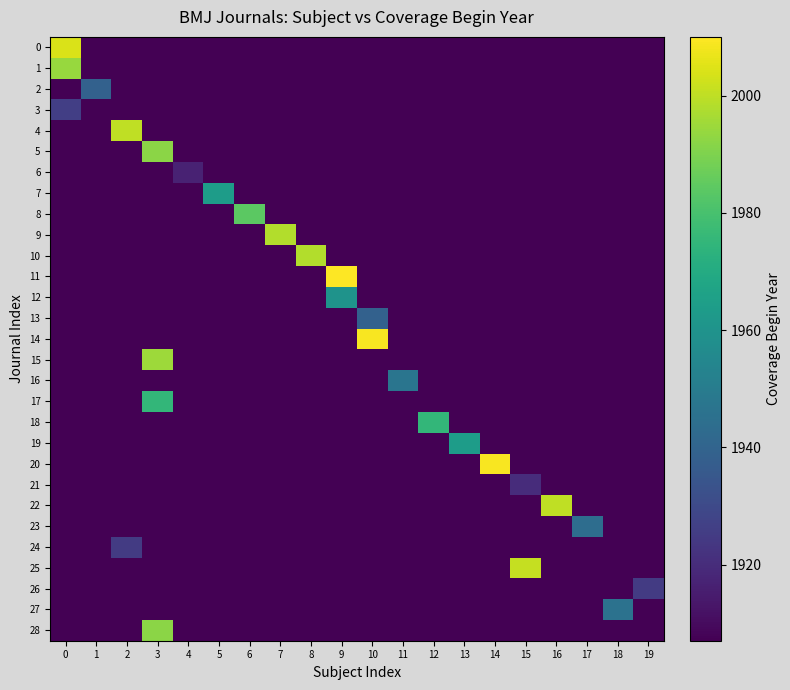

Reading left to right, list all the values displayed in this chart.

0: 0=2004	1=1907	2=1907	3=1907	4=1907	5=1907	6=1907	7=1907	8=1907	9=1907	10=1907	11=1907	12=1907	13=1907	14=1907	15=1907	16=1907	17=1907	18=1907	19=1907
1: 0=1994	1=1907	2=1907	3=1907	4=1907	5=1907	6=1907	7=1907	8=1907	9=1907	10=1907	11=1907	12=1907	13=1907	14=1907	15=1907	16=1907	17=1907	18=1907	19=1907
2: 0=1907	1=1939	2=1907	3=1907	4=1907	5=1907	6=1907	7=1907	8=1907	9=1907	10=1907	11=1907	12=1907	13=1907	14=1907	15=1907	16=1907	17=1907	18=1907	19=1907
3: 0=1926	1=1907	2=1907	3=1907	4=1907	5=1907	6=1907	7=1907	8=1907	9=1907	10=1907	11=1907	12=1907	13=1907	14=1907	15=1907	16=1907	17=1907	18=1907	19=1907
4: 0=1907	1=1907	2=2000	3=1907	4=1907	5=1907	6=1907	7=1907	8=1907	9=1907	10=1907	11=1907	12=1907	13=1907	14=1907	15=1907	16=1907	17=1907	18=1907	19=1907
5: 0=1907	1=1907	2=1907	3=1992	4=1907	5=1907	6=1907	7=1907	8=1907	9=1907	10=1907	11=1907	12=1907	13=1907	14=1907	15=1907	16=1907	17=1907	18=1907	19=1907
6: 0=1907	1=1907	2=1907	3=1907	4=1917	5=1907	6=1907	7=1907	8=1907	9=1907	10=1907	11=1907	12=1907	13=1907	14=1907	15=1907	16=1907	17=1907	18=1907	19=1907
7: 0=1907	1=1907	2=1907	3=1907	4=1907	5=1964	6=1907	7=1907	8=1907	9=1907	10=1907	11=1907	12=1907	13=1907	14=1907	15=1907	16=1907	17=1907	18=1907	19=1907
8: 0=1907	1=1907	2=1907	3=1907	4=1907	5=1907	6=1984	7=1907	8=1907	9=1907	10=1907	11=1907	12=1907	13=1907	14=1907	15=1907	16=1907	17=1907	18=1907	19=1907
9: 0=1907	1=1907	2=1907	3=1907	4=1907	5=1907	6=1907	7=1998	8=1907	9=1907	10=1907	11=1907	12=1907	13=1907	14=1907	15=1907	16=1907	17=1907	18=1907	19=1907
10: 0=1907	1=1907	2=1907	3=1907	4=1907	5=1907	6=1907	7=1907	8=1998	9=1907	10=1907	11=1907	12=1907	13=1907	14=1907	15=1907	16=1907	17=1907	18=1907	19=1907
11: 0=1907	1=1907	2=1907	3=1907	4=1907	5=1907	6=1907	7=1907	8=1907	9=2010	10=1907	11=1907	12=1907	13=1907	14=1907	15=1907	16=1907	17=1907	18=1907	19=1907
12: 0=1907	1=1907	2=1907	3=1907	4=1907	5=1907	6=1907	7=1907	8=1907	9=1960	10=1907	11=1907	12=1907	13=1907	14=1907	15=1907	16=1907	17=1907	18=1907	19=1907
13: 0=1907	1=1907	2=1907	3=1907	4=1907	5=1907	6=1907	7=1907	8=1907	9=1907	10=1939	11=1907	12=1907	13=1907	14=1907	15=1907	16=1907	17=1907	18=1907	19=1907
14: 0=1907	1=1907	2=1907	3=1907	4=1907	5=1907	6=1907	7=1907	8=1907	9=1907	10=2009	11=1907	12=1907	13=1907	14=1907	15=1907	16=1907	17=1907	18=1907	19=1907
15: 0=1907	1=1907	2=1907	3=1995	4=1907	5=1907	6=1907	7=1907	8=1907	9=1907	10=1907	11=1907	12=1907	13=1907	14=1907	15=1907	16=1907	17=1907	18=1907	19=1907
16: 0=1907	1=1907	2=1907	3=1907	4=1907	5=1907	6=1907	7=1907	8=1907	9=1907	10=1907	11=1947	12=1907	13=1907	14=1907	15=1907	16=1907	17=1907	18=1907	19=1907
17: 0=1907	1=1907	2=1907	3=1975	4=1907	5=1907	6=1907	7=1907	8=1907	9=1907	10=1907	11=1907	12=1907	13=1907	14=1907	15=1907	16=1907	17=1907	18=1907	19=1907
18: 0=1907	1=1907	2=1907	3=1907	4=1907	5=1907	6=1907	7=1907	8=1907	9=1907	10=1907	11=1907	12=1975	13=1907	14=1907	15=1907	16=1907	17=1907	18=1907	19=1907
19: 0=1907	1=1907	2=1907	3=1907	4=1907	5=1907	6=1907	7=1907	8=1907	9=1907	10=1907	11=1907	12=1907	13=1964	14=1907	15=1907	16=1907	17=1907	18=1907	19=1907
20: 0=1907	1=1907	2=1907	3=1907	4=1907	5=1907	6=1907	7=1907	8=1907	9=1907	10=1907	11=1907	12=1907	13=1907	14=2009	15=1907	16=1907	17=1907	18=1907	19=1907
21: 0=1907	1=1907	2=1907	3=1907	4=1907	5=1907	6=1907	7=1907	8=1907	9=1907	10=1907	11=1907	12=1907	13=1907	14=1907	15=1920	16=1907	17=1907	18=1907	19=1907
22: 0=1907	1=1907	2=1907	3=1907	4=1907	5=1907	6=1907	7=1907	8=1907	9=1907	10=1907	11=1907	12=1907	13=1907	14=1907	15=1907	16=2000	17=1907	18=1907	19=1907
23: 0=1907	1=1907	2=1907	3=1907	4=1907	5=1907	6=1907	7=1907	8=1907	9=1907	10=1907	11=1907	12=1907	13=1907	14=1907	15=1907	16=1907	17=1944	18=1907	19=1907
24: 0=1907	1=1907	2=1925	3=1907	4=1907	5=1907	6=1907	7=1907	8=1907	9=1907	10=1907	11=1907	12=1907	13=1907	14=1907	15=1907	16=1907	17=1907	18=1907	19=1907
25: 0=1907	1=1907	2=1907	3=1907	4=1907	5=1907	6=1907	7=1907	8=1907	9=1907	10=1907	11=1907	12=1907	13=1907	14=1907	15=2001	16=1907	17=1907	18=1907	19=1907
26: 0=1907	1=1907	2=1907	3=1907	4=1907	5=1907	6=1907	7=1907	8=1907	9=1907	10=1907	11=1907	12=1907	13=1907	14=1907	15=1907	16=1907	17=1907	18=1907	19=1925
27: 0=1907	1=1907	2=1907	3=1907	4=1907	5=1907	6=1907	7=1907	8=1907	9=1907	10=1907	11=1907	12=1907	13=1907	14=1907	15=1907	16=1907	17=1907	18=1946	19=1907
28: 0=1907	1=1907	2=1907	3=1992	4=1907	5=1907	6=1907	7=1907	8=1907	9=1907	10=1907	11=1907	12=1907	13=1907	14=1907	15=1907	16=1907	17=1907	18=1907	19=1907